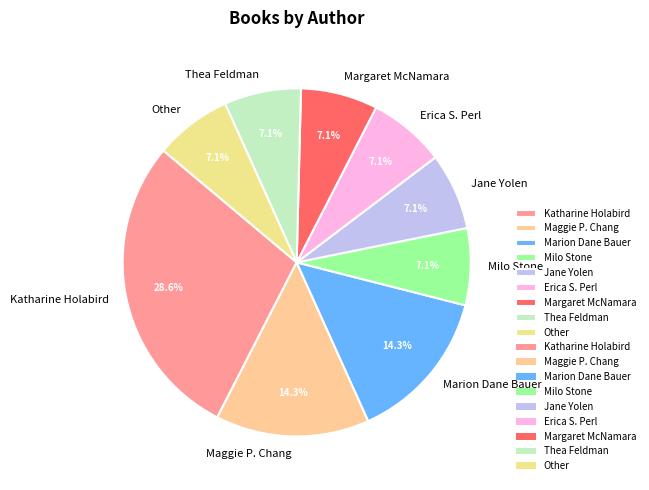

Is there any slice that represents more than half of the pie?

No